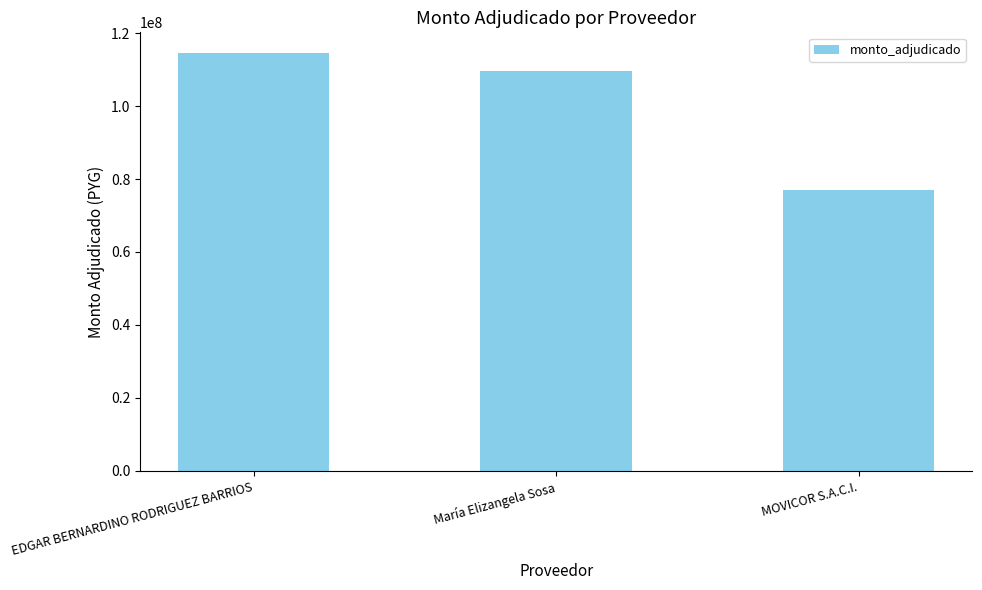

The chart shows a value of 109520000 at María Elizangela Sosa. True or false?

True